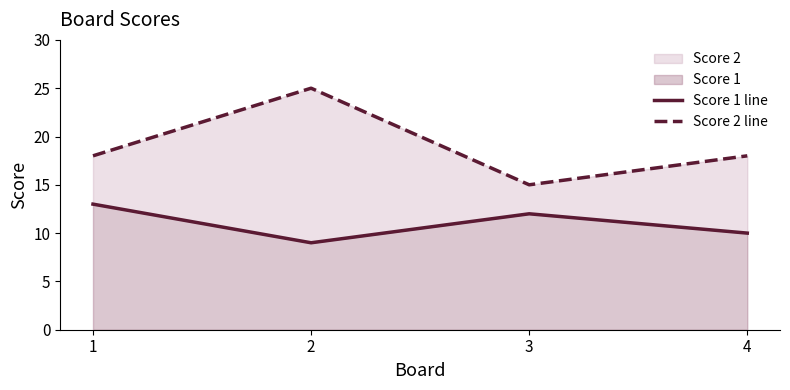

True or false: Score 2 line and Score 1 line intersect in this chart.

False